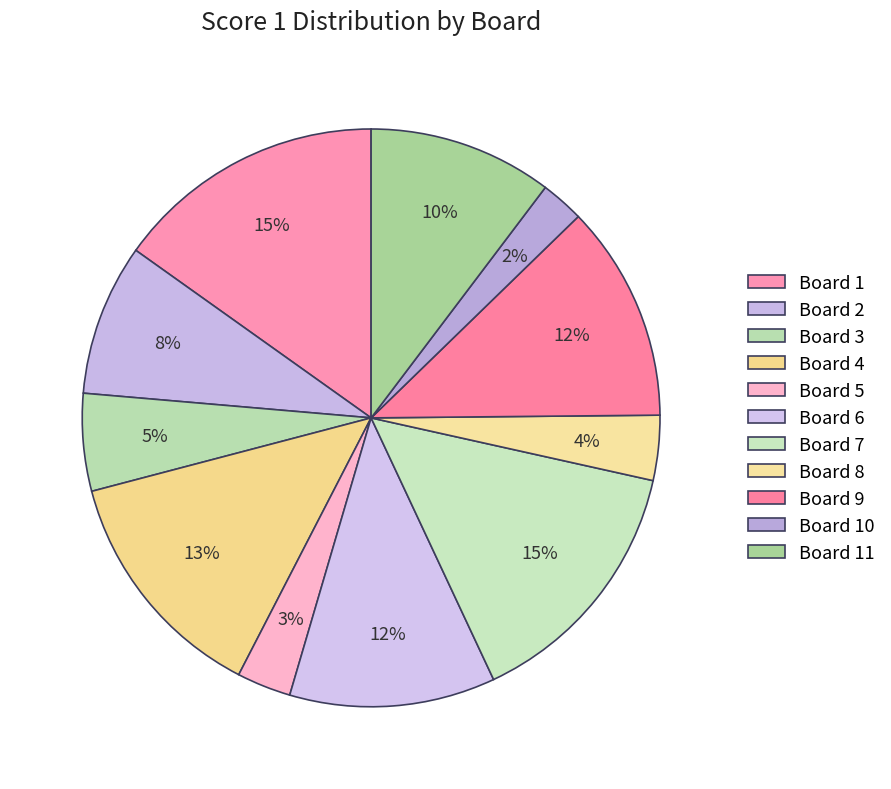

Do Board 7 and Board 8 together represent more than half of the pie?

No